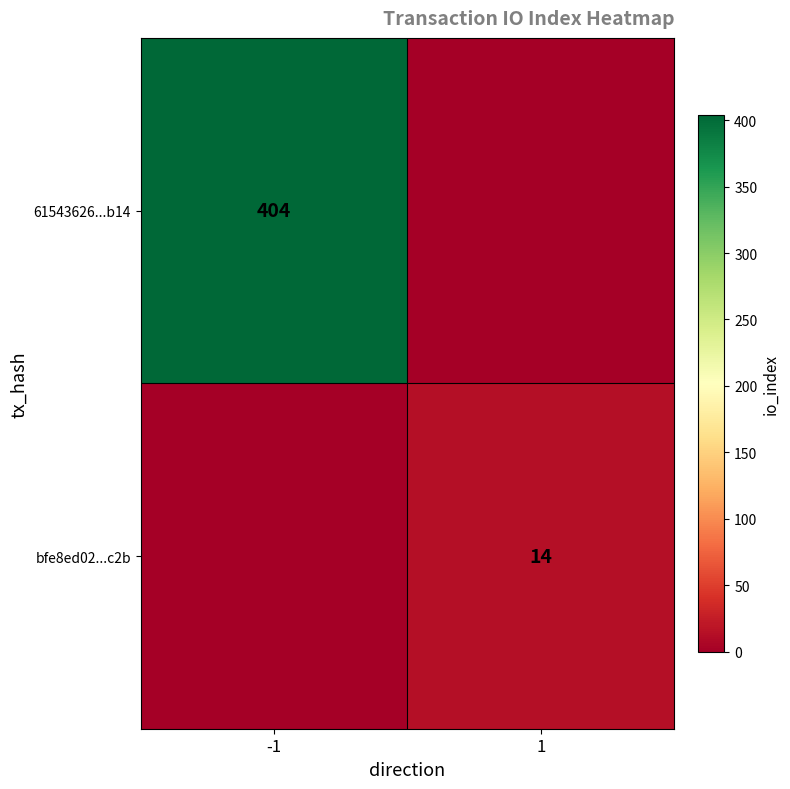

Is the value of bfe8ed02...c2b at 1 greater than the value of 61543626...b14 at -1?

No